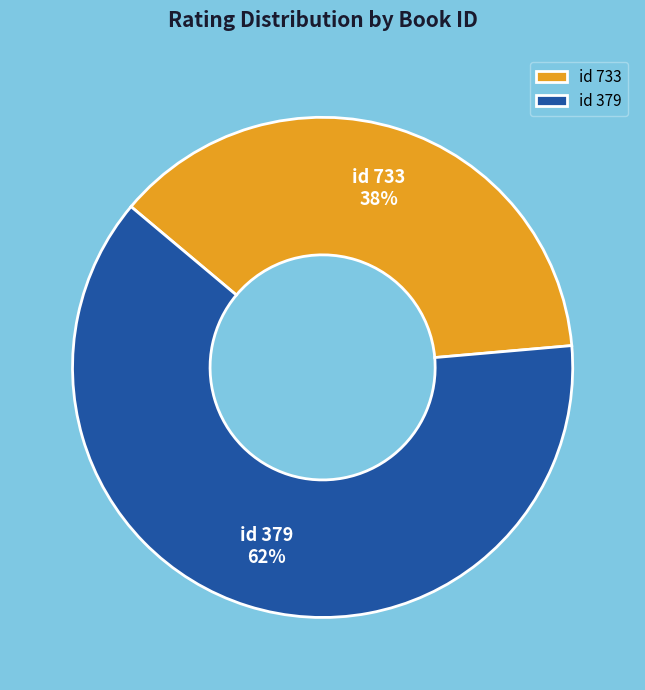

Which category accounts for the majority?

id 379